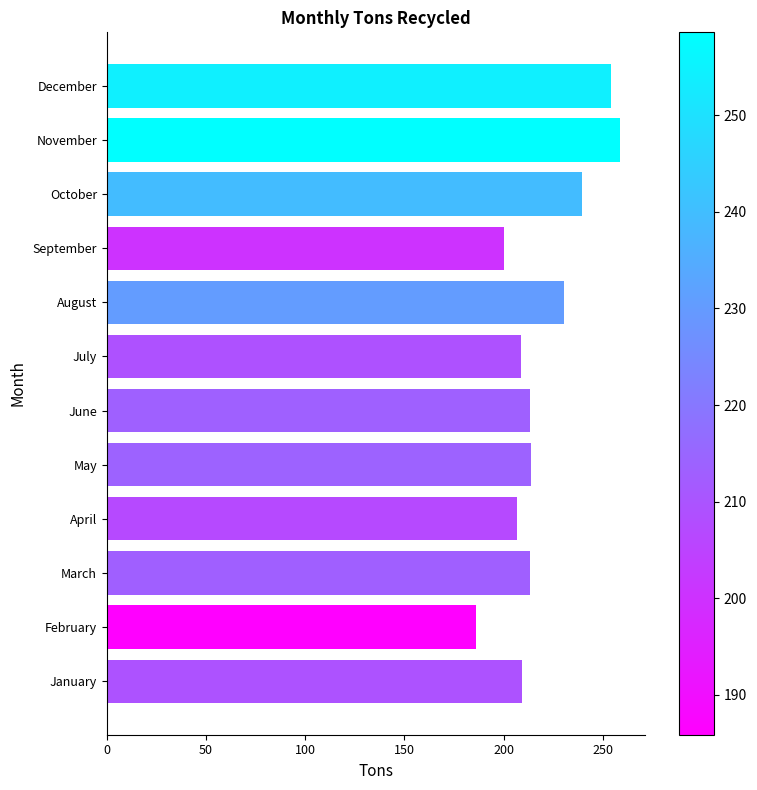

How many values exceed 213?

7